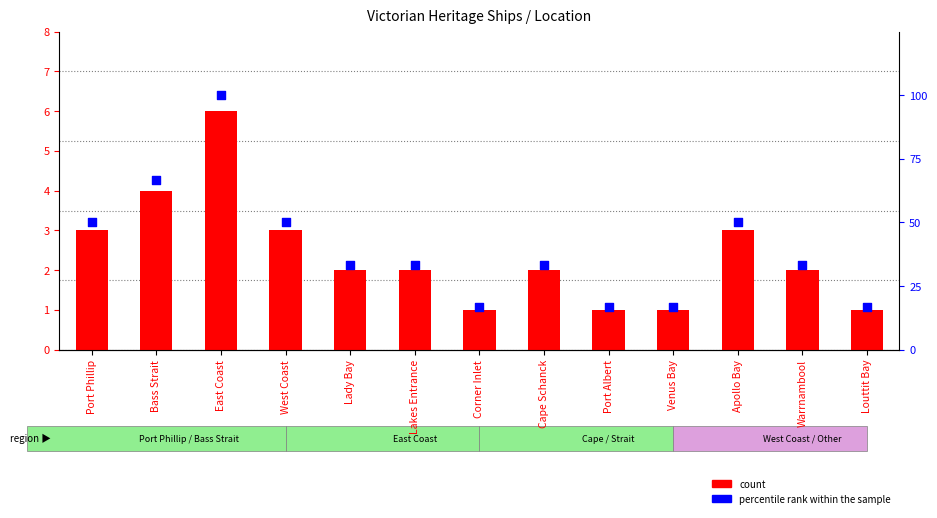

What is the total value across all series at Warrnambool?

35.3